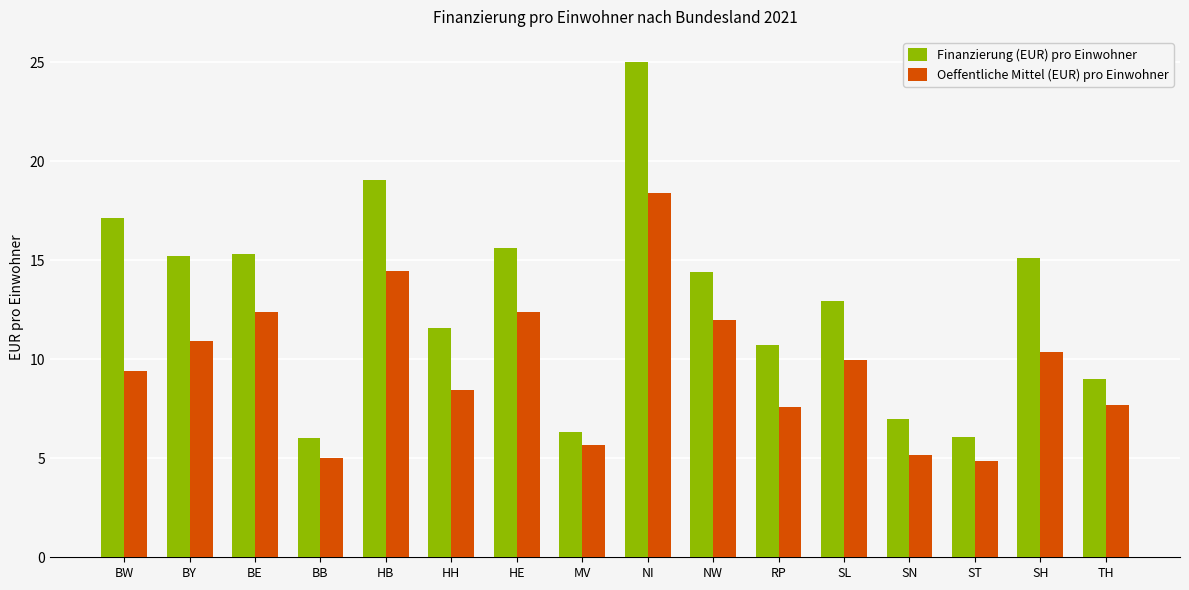

List the series in order of their peak value, lowest first.

Oeffentliche Mittel (EUR) pro Einwohner, Finanzierung (EUR) pro Einwohner